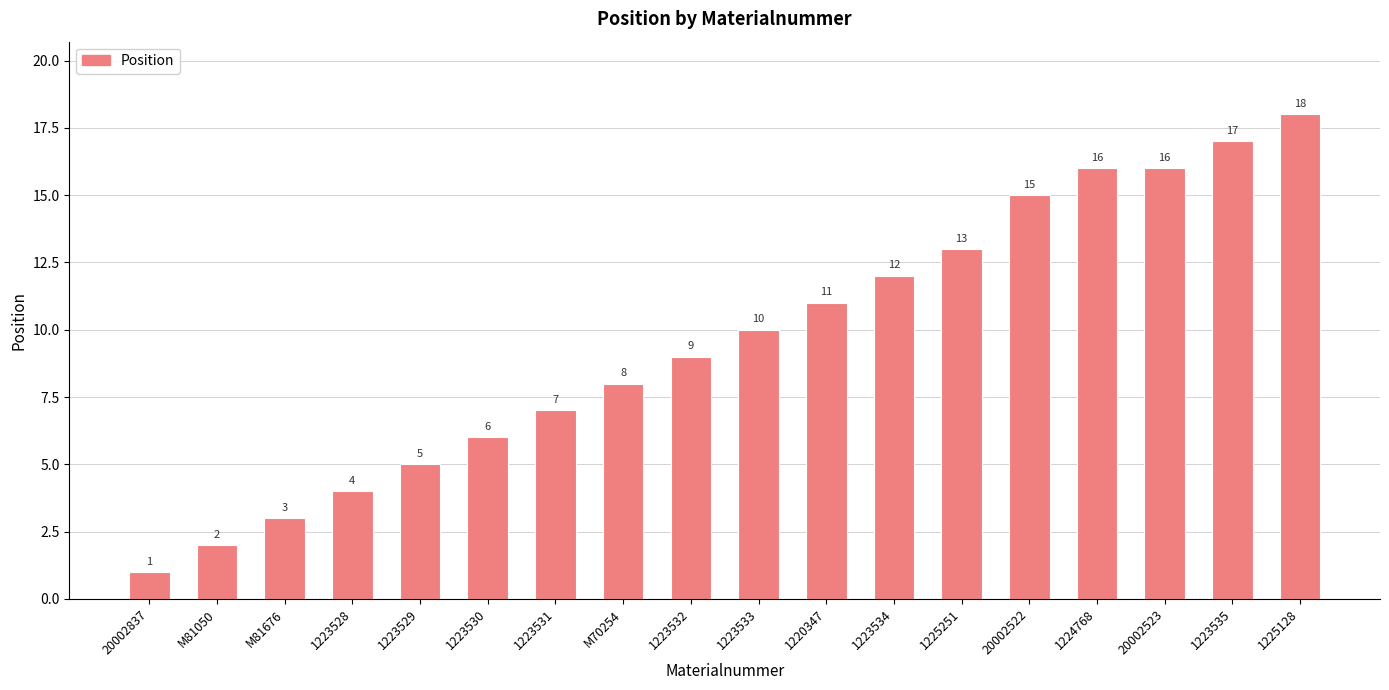

The value at 1223532 is 14. True or false?

False